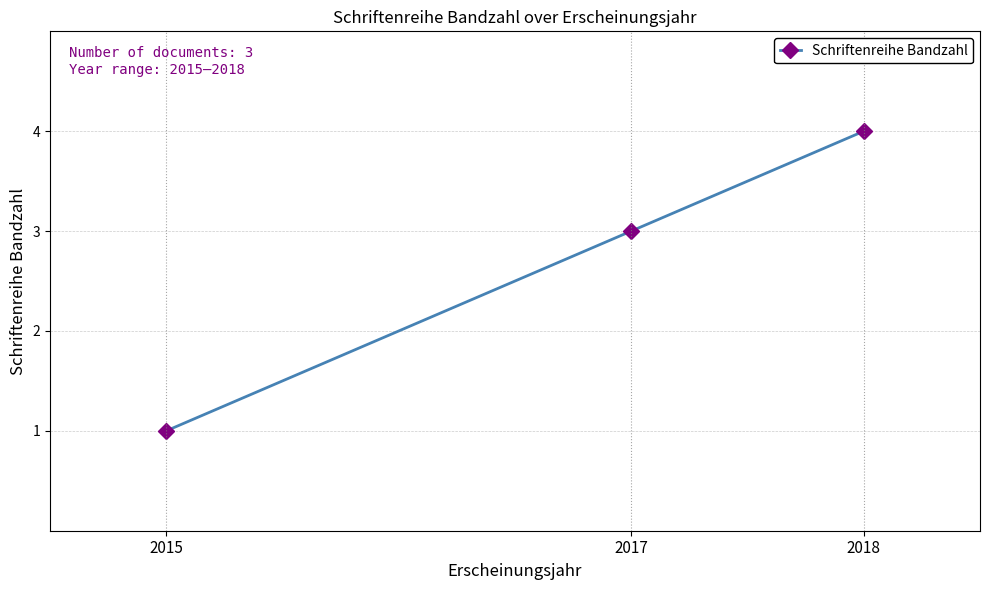

Is this an area chart (filled region under the line)?

No